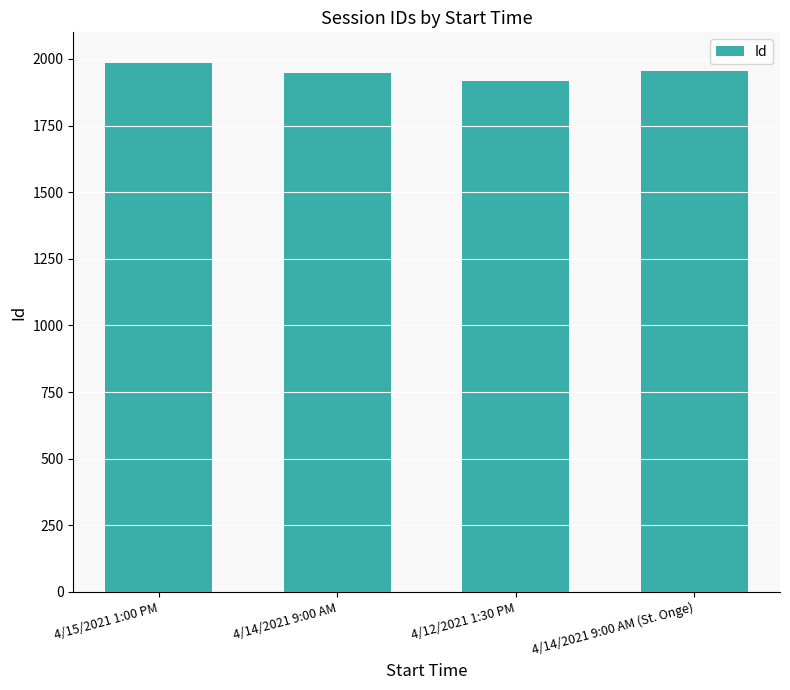

Reading right to left, list all the values displayed in this chart.

4/14/2021 9:00 AM (St. Onge)=1955	4/12/2021 1:30 PM=1917	4/14/2021 9:00 AM=1946	4/15/2021 1:00 PM=1984